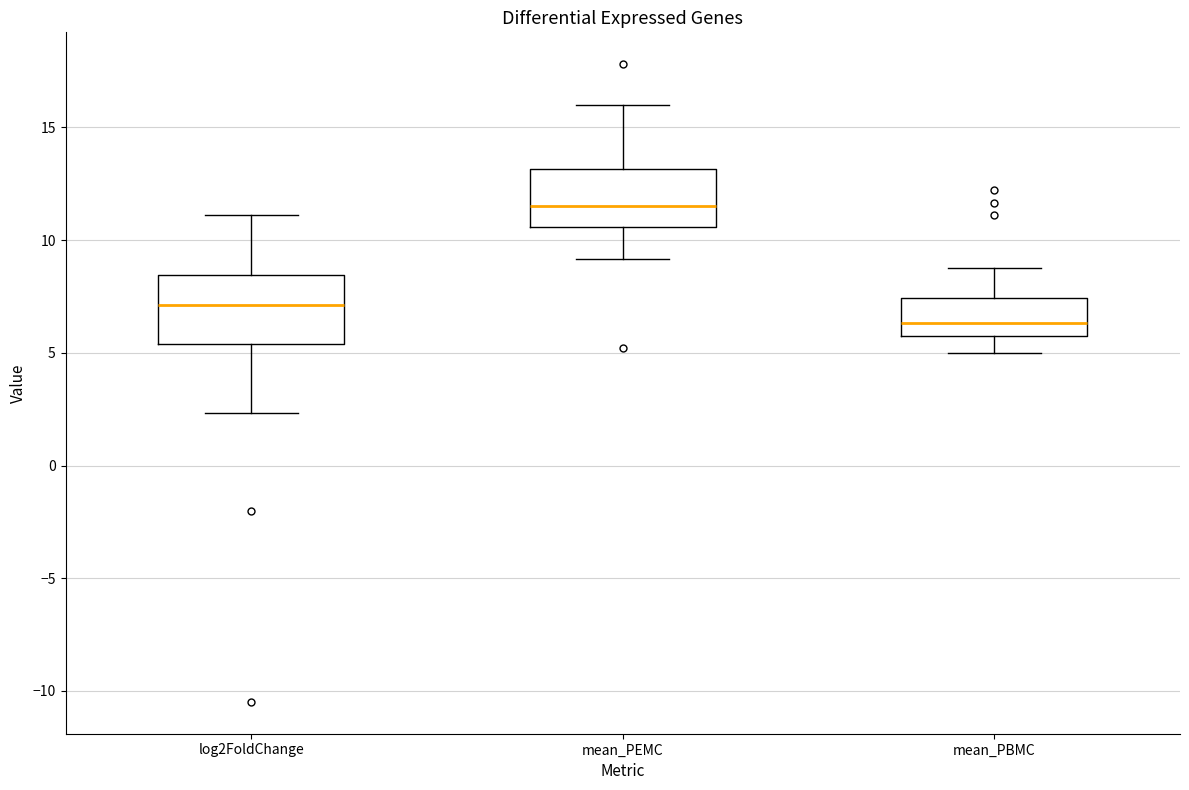

Where does the median line of the box for mean_PEMC sit on the y-axis? The values are not printed on the chart, so give them approximately, as read against the axis.

11.5